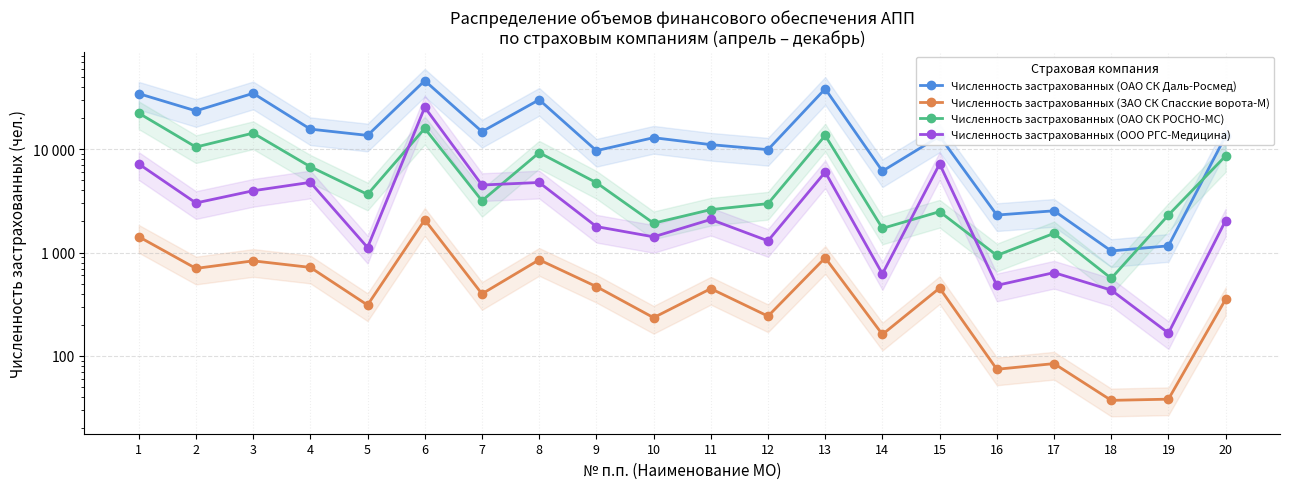

Reading right to left, transcribe all the data shown in this chart.

Численность застрахованных (ОАО СК Даль-Росмед): 20=13469	19=1162	18=1036	17=2538	16=2308	15=13384	14=6150	13=38551	12=9928	11=11097	10=12963	9=9704	8=30223	7=14839	6=46220	5=13640	4=15688	3=34859	2=23576	1=34628
Численность застрахованных (ЗАО СК Спасские ворота-М): 20=353	19=38	18=37	17=84	16=74	15=453	14=161	13=889	12=242	11=447	10=234	9=468	8=851	7=398	6=2076	5=310	4=718	3=831	2=702	1=1424
Численность застрахованных (ОАО СК РОСНО-МС): 20=8636	19=2310	18=562	17=1535	16=938	15=2491	14=1715	13=13615	12=2977	11=2605	10=1925	9=4751	8=9283	7=3175	6=15942	5=3660	4=6780	3=14354	2=10517	1=22403
Численность застрахованных (ООО РГС-Медицина): 20=2043	19=166	18=433	17=639	16=481	15=7214	14=621	13=6015	12=1298	11=2092	10=1420	9=1785	8=4773	7=4509	6=25520	5=1119	4=4786	3=3969	2=3023	1=7219